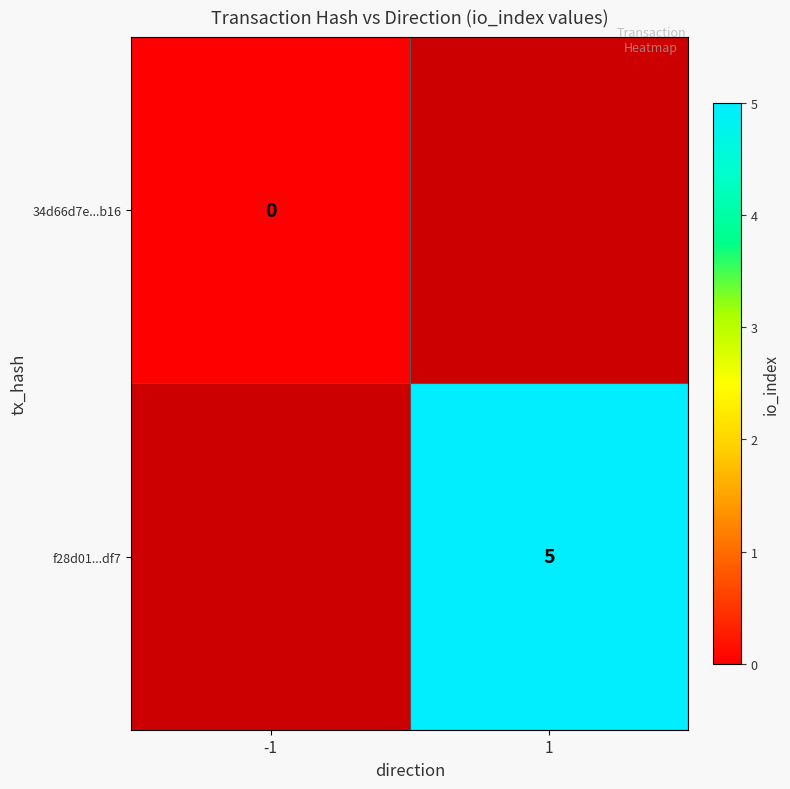

Is it true that f28d01...df7 equals 9 at 1?

False